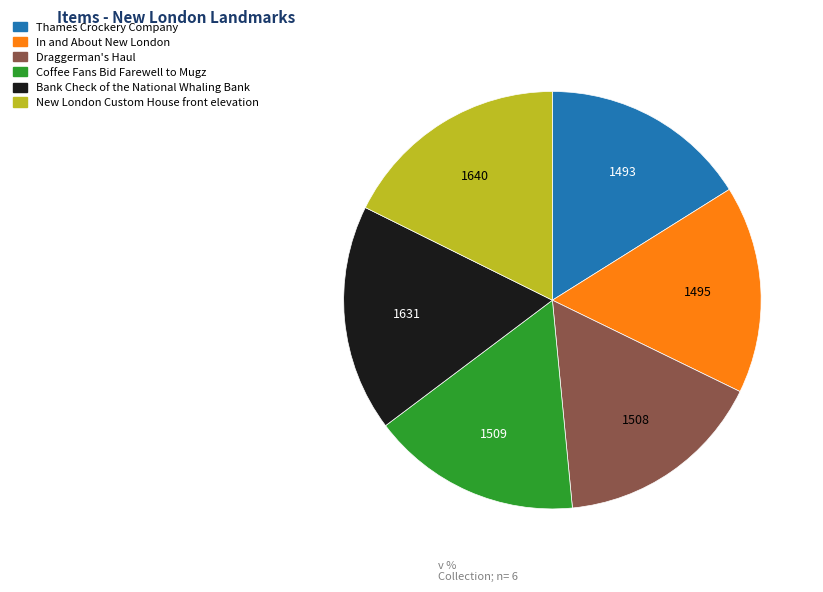

What is the ratio of the value at Draggerman's Haul to the value at Coffee Fans Bid Farewell to Mugz?

1.0